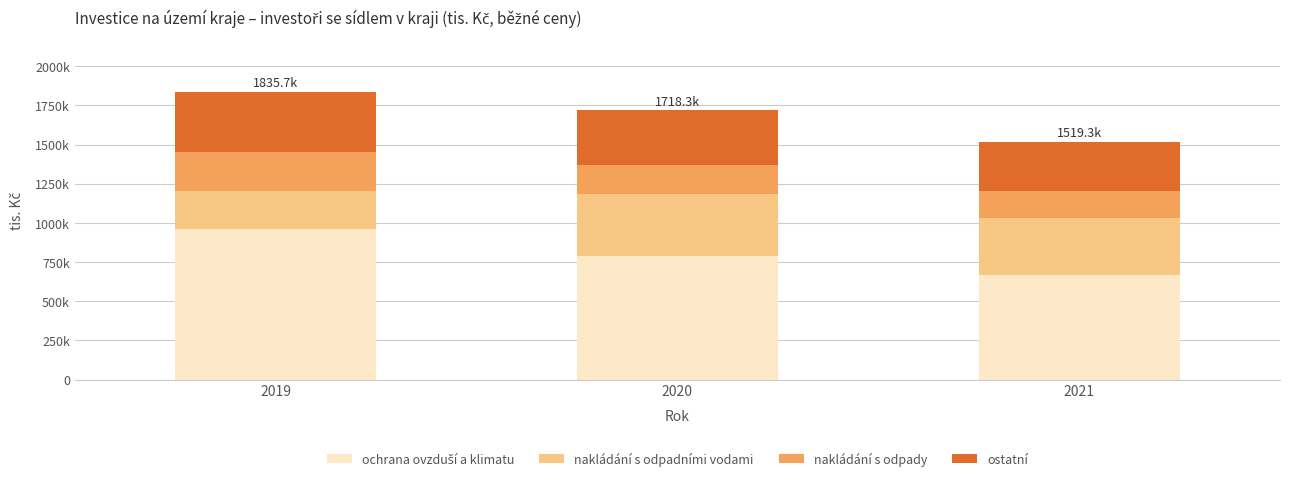

Does the chart contain any negative values?

No